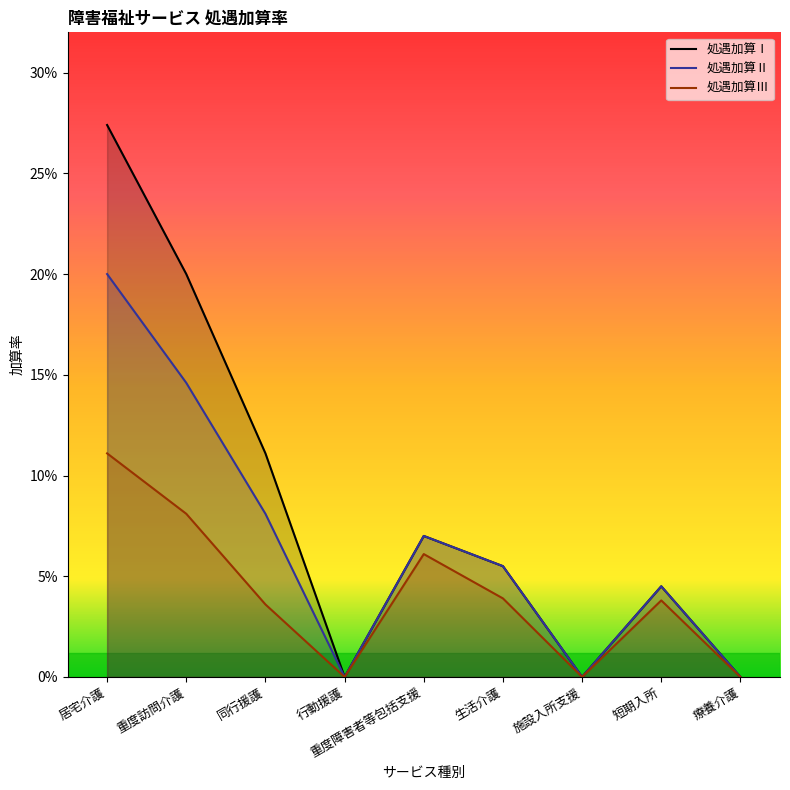

The value of 処遇加算Ⅰ at 療養介護 is 0.1. True or false?

False